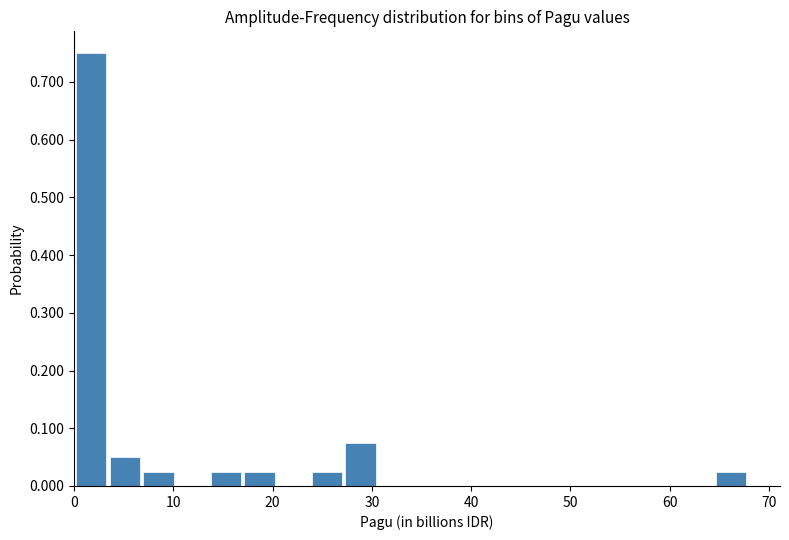

Around what value on the x-axis is the tallest bar? Give the approximate position of its centre, as read against the axis.

2